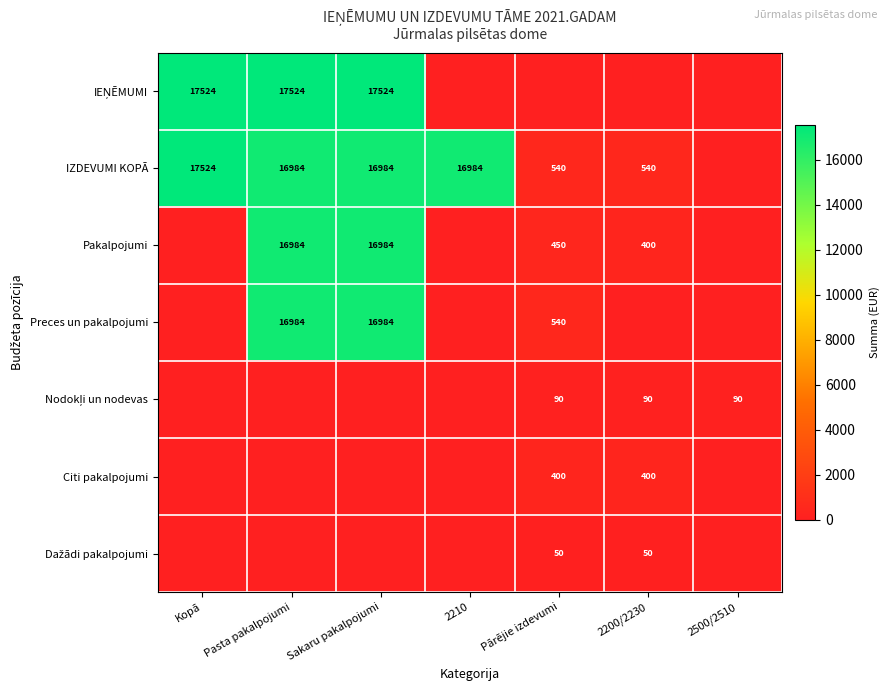

What is the difference between the IZDEVUMI KOPĀ values at 2200/2230 and Sakaru pakalpojumi?

16444